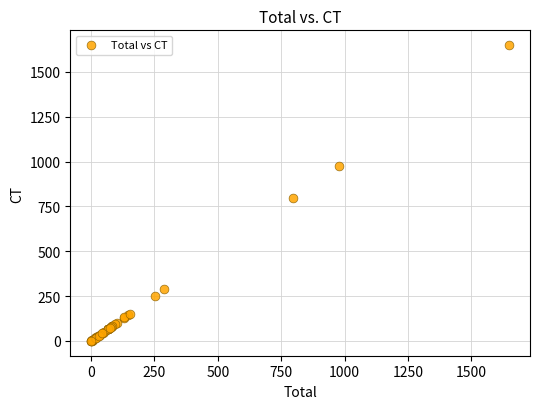

What Y value in the scatter plot is closest to 824?

796.1